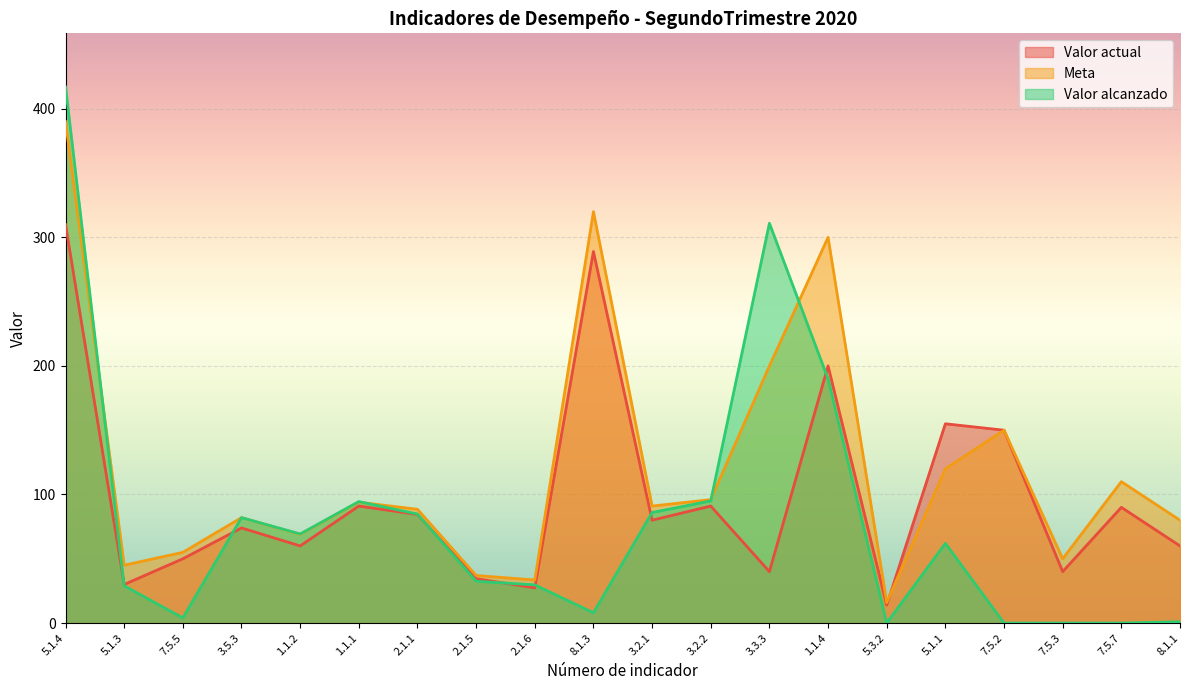

How many data points does each series have?

20